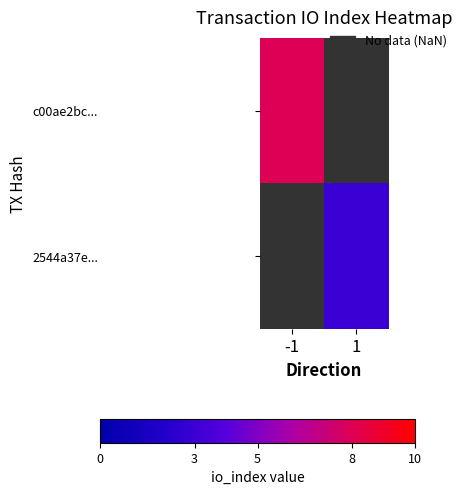

What is the smallest value displayed?

3.0